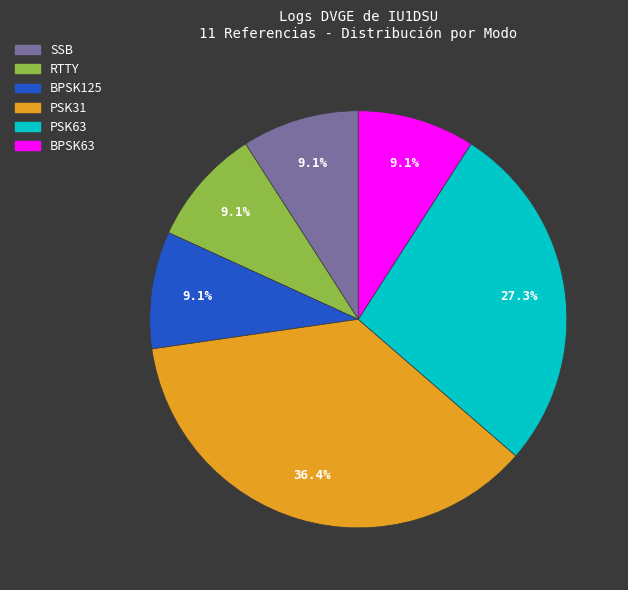

Does any single category account for the majority?

No